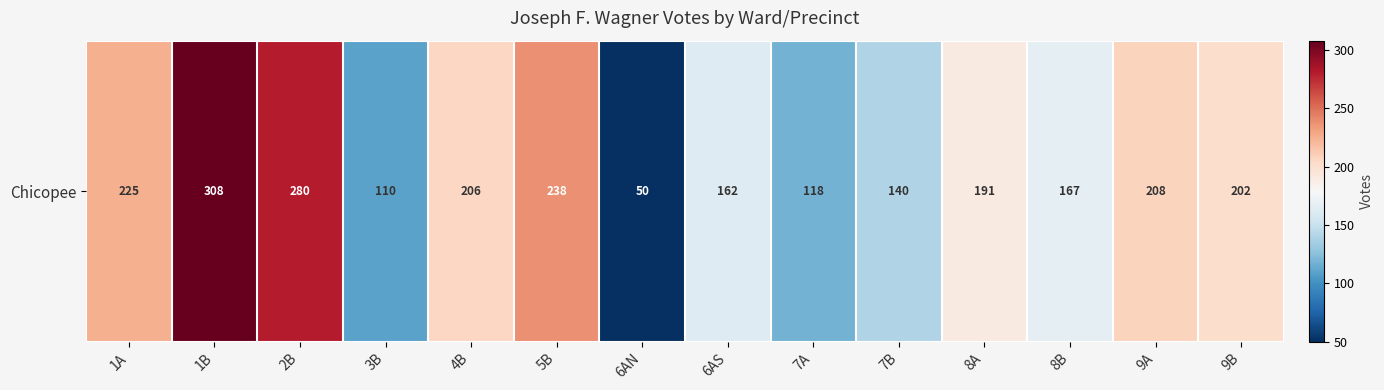

Read the value at 1B, to the nearest 50.

300